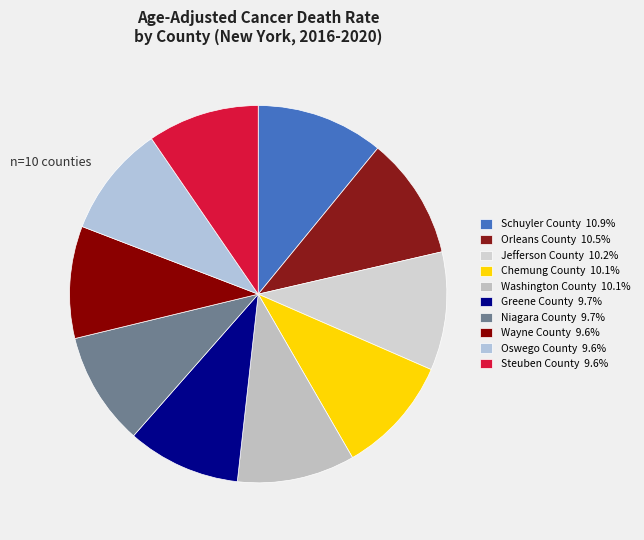

Rank the categories by value from highest to lowest.

Schuyler County, Orleans County, Jefferson County, Chemung County, Washington County, Niagara County, Greene County, Wayne County, Oswego County, Steuben County